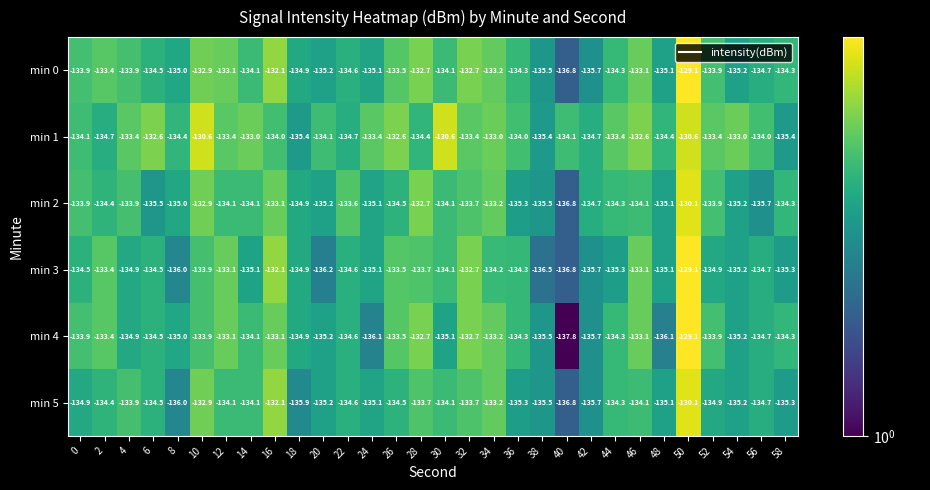

Count the number of categories in the chart.

30